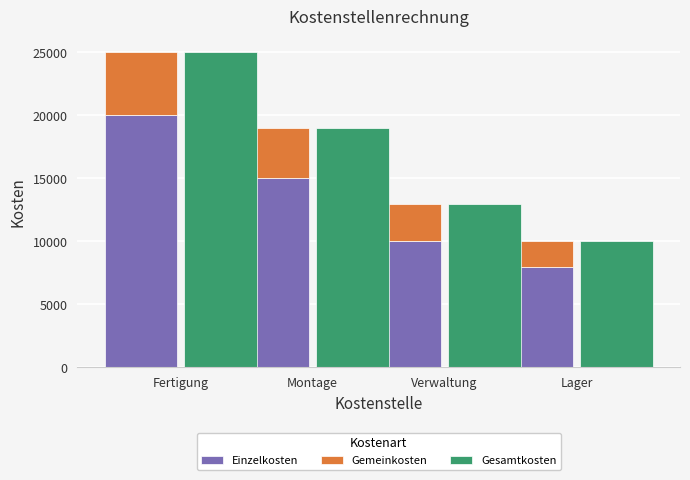

What is the minimum value for Gesamtkosten?

10000